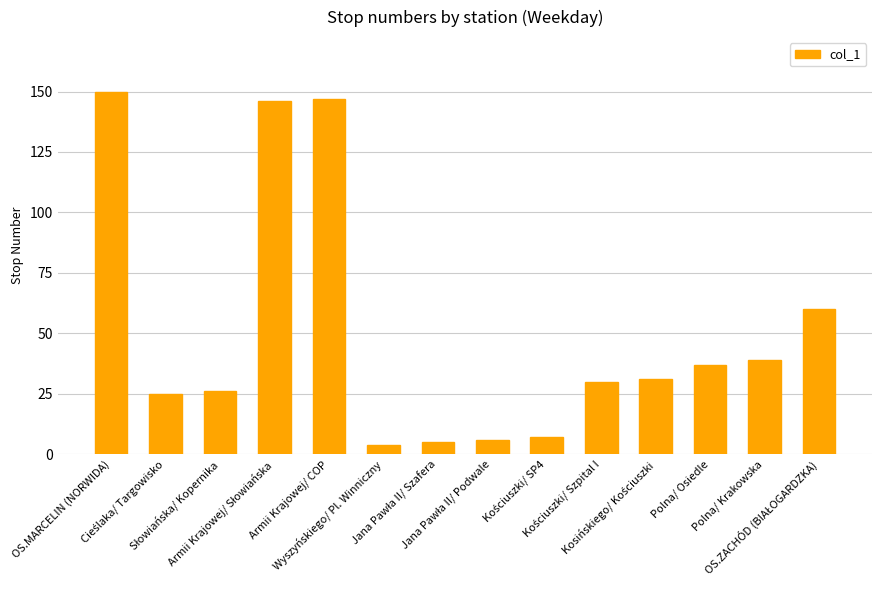

What is the difference between the second highest and minimum values?

143